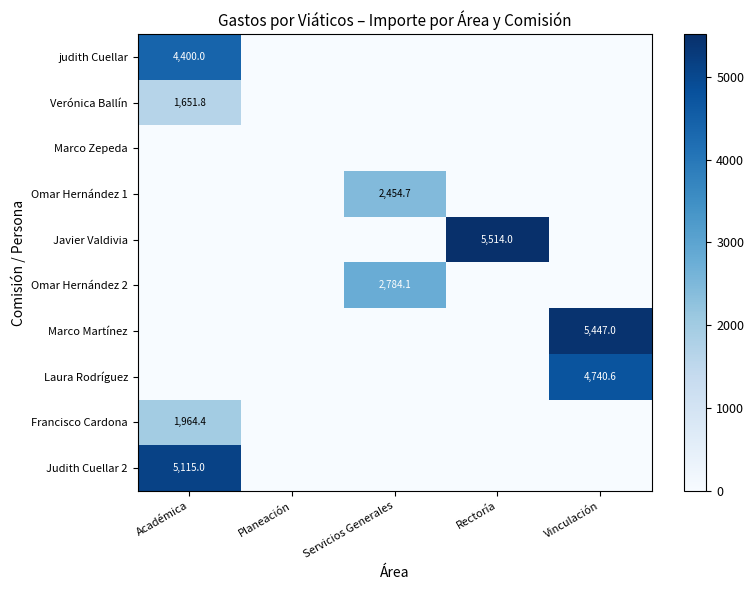

Rank the series by their maximum value, from highest to lowest.

Javier Valdivia, Marco Martínez, Judith Cuellar 2, Laura Rodríguez, judith Cuellar, Omar Hernández 2, Omar Hernández 1, Francisco Cardona, Verónica Ballín, Marco Zepeda